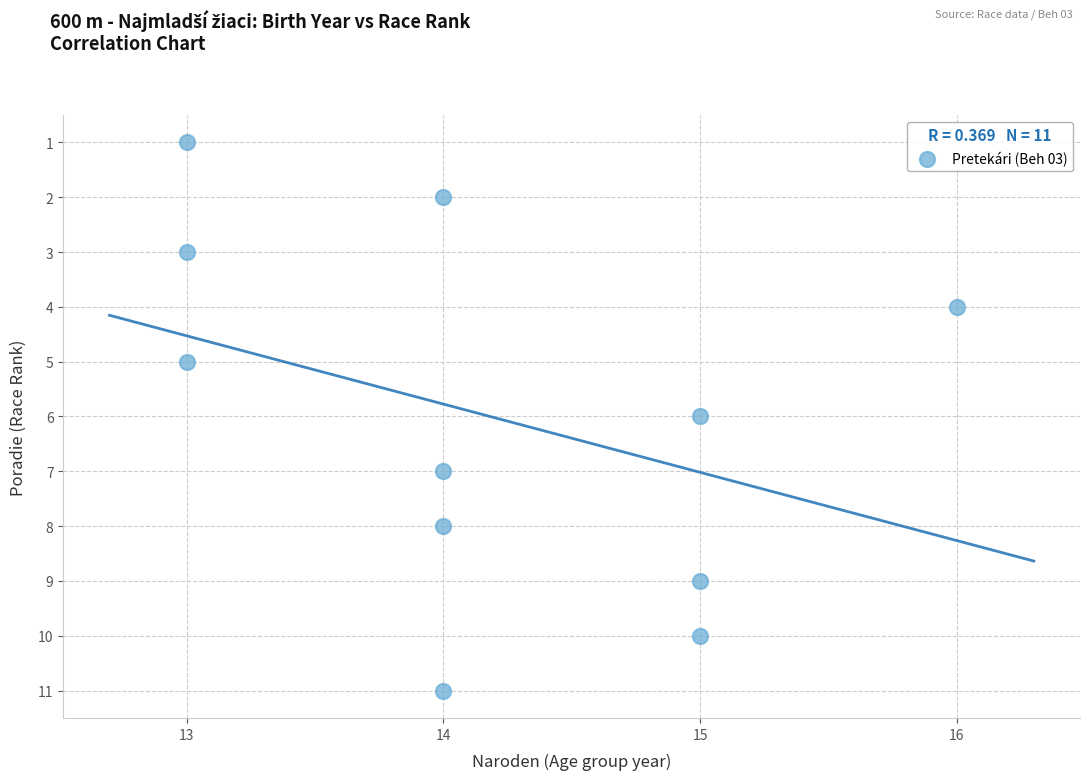

What is the average X value?

14